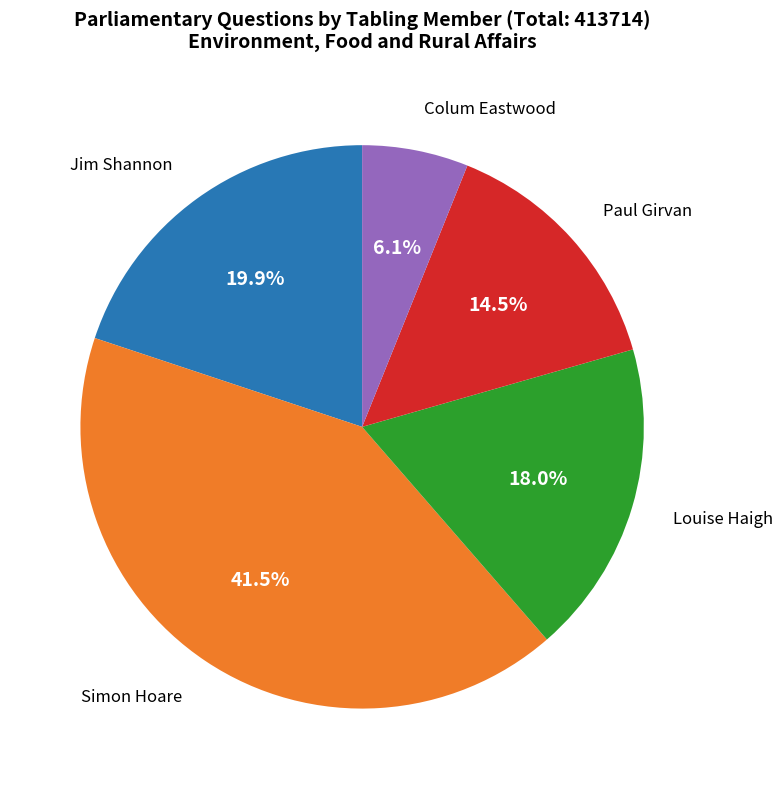

Is Paul Girvan the majority of the pie?

No